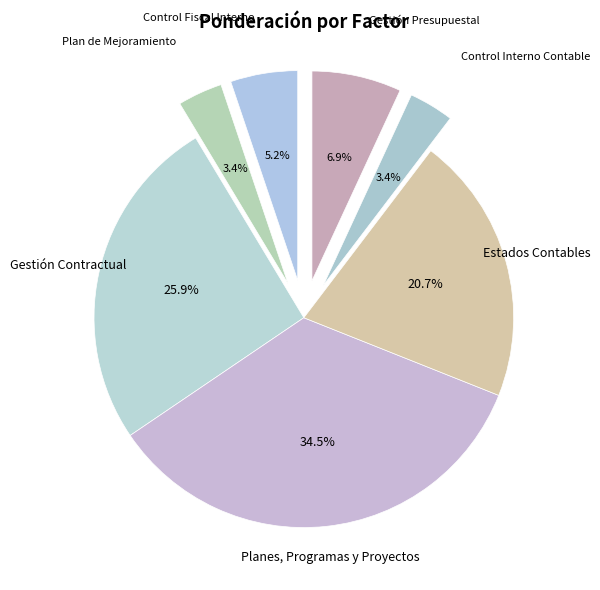

Rank the categories by value from lowest to highest.

Plan de Mejoramiento, Control Interno Contable, Control Fiscal Interno, Gestión Presupuestal, Estados Contables, Gestión Contractual, Planes, Programas y Proyectos